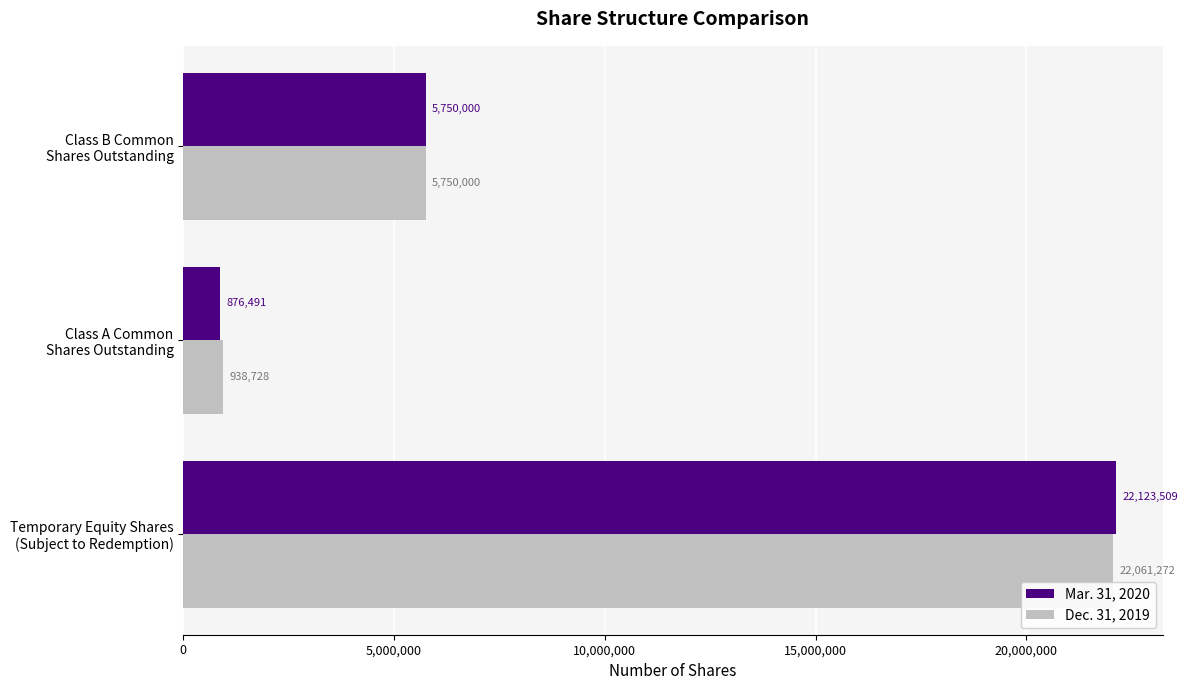

What is the minimum value shown in the chart?

876491